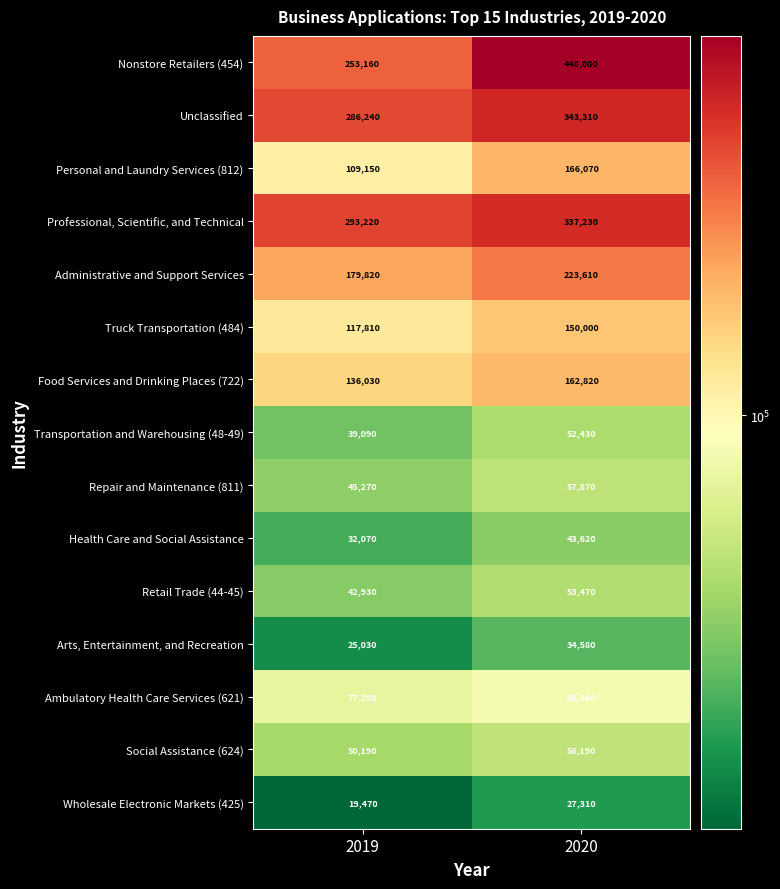

The value of Unclassified at 2019 is 286240. True or false?

True